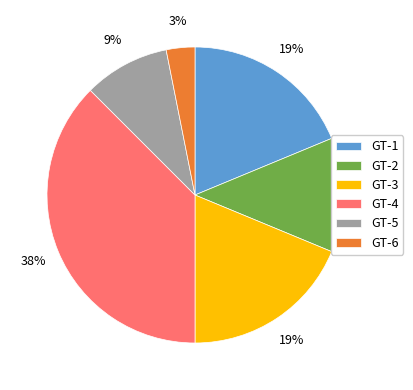

Do GT-3 and GT-4 together represent more than half of the pie?

Yes